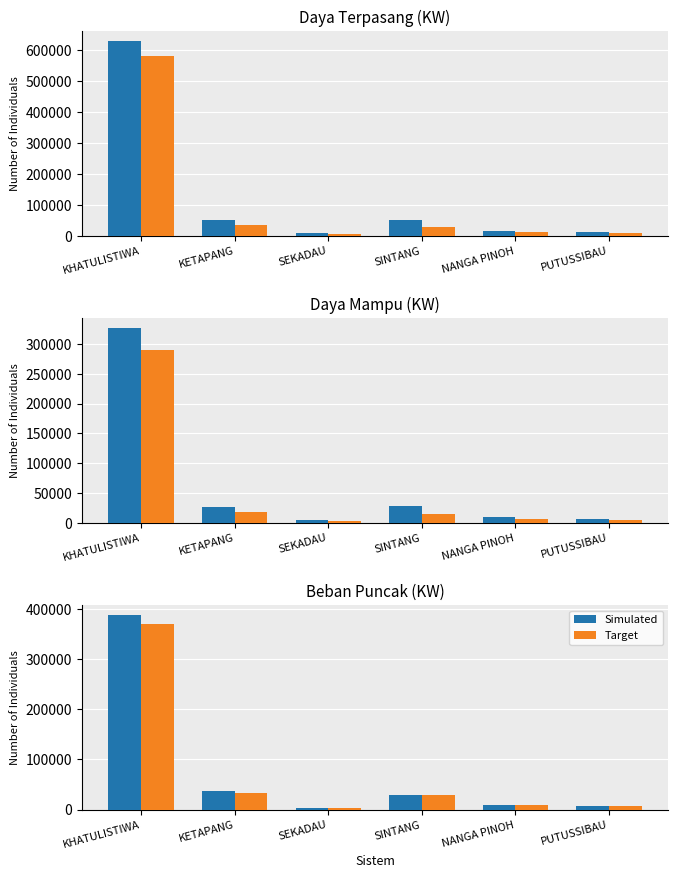

What is the label of the 3rd bar from the right?

SINTANG